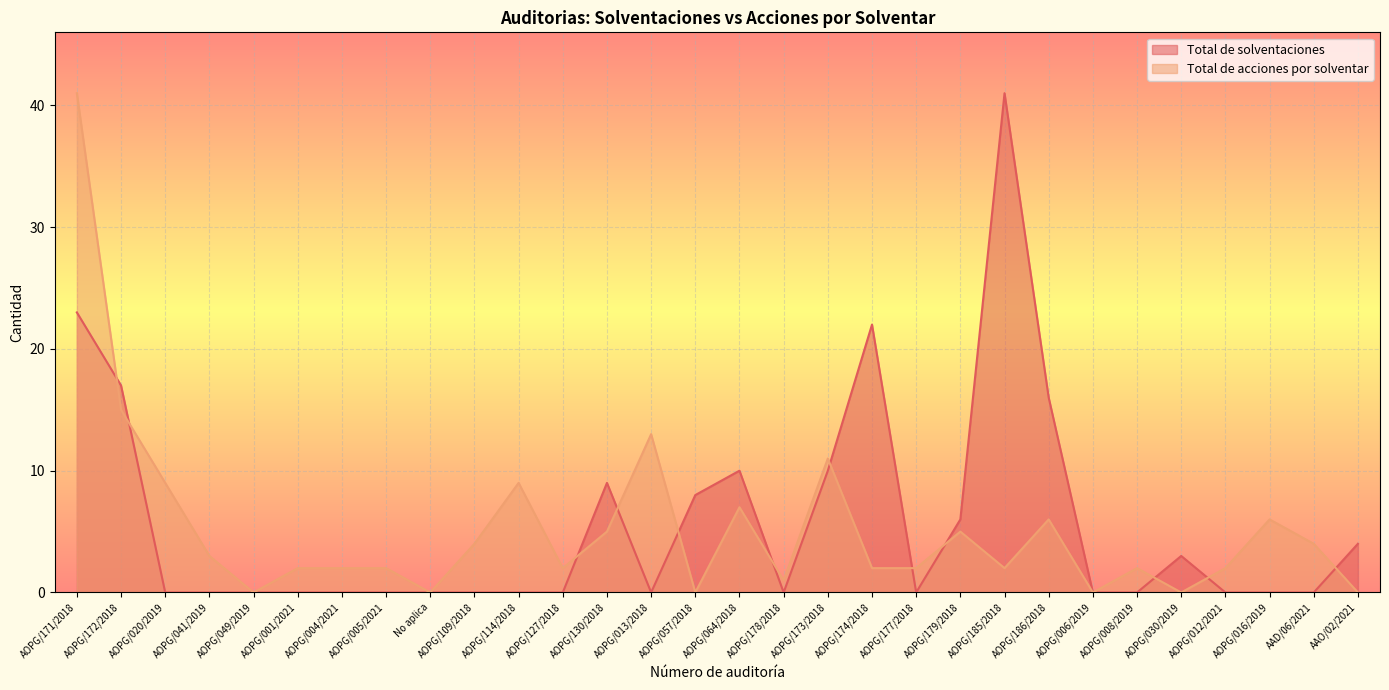

After their last crossing, which series has the higher values: Total de solventaciones or Total de acciones por solventar?

Total de solventaciones